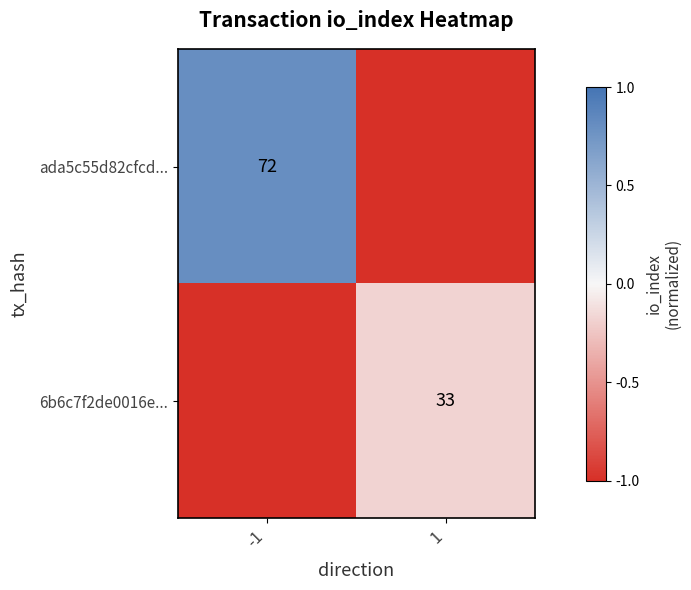

What is the total value across all series at -1?

-0.2